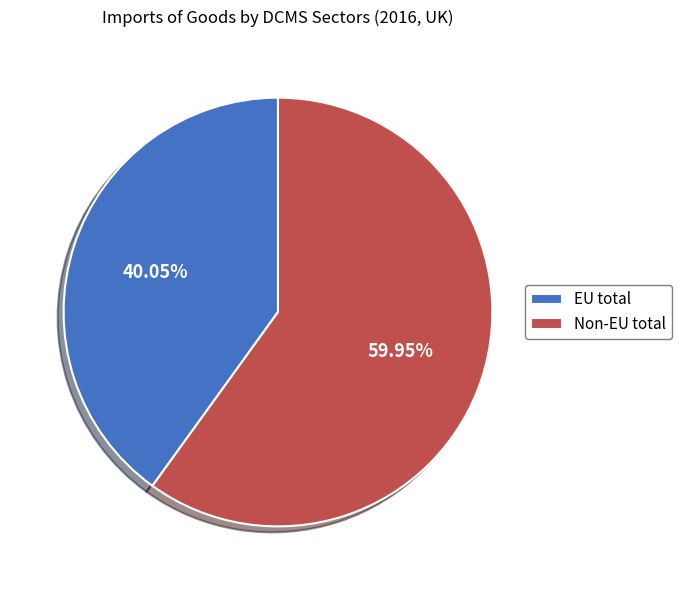

Approximately how many times larger is the value at Non-EU total compared to EU total?

1.5